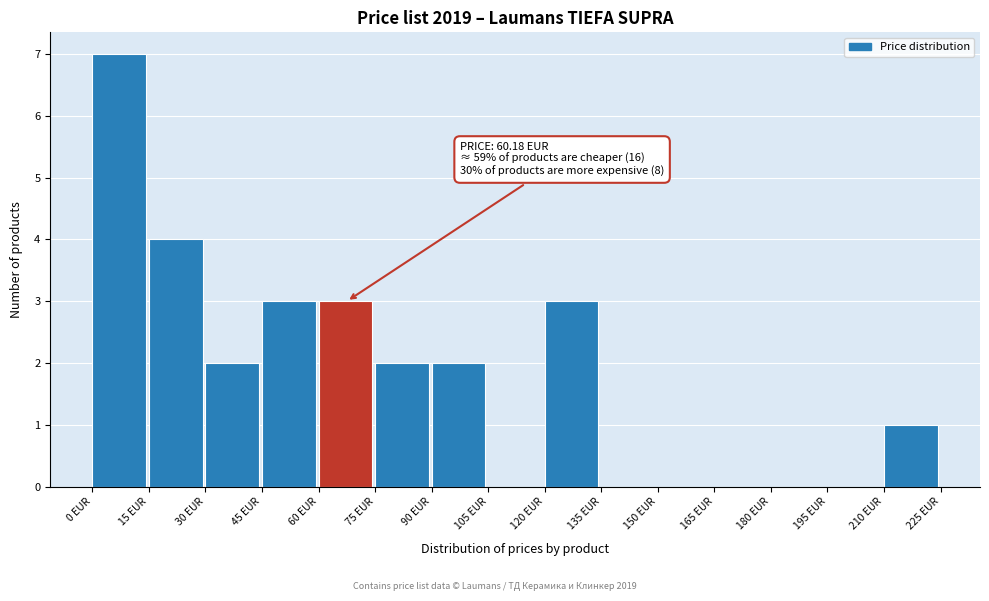

Over which range of the x-axis is the bar tallest?

0 to 15